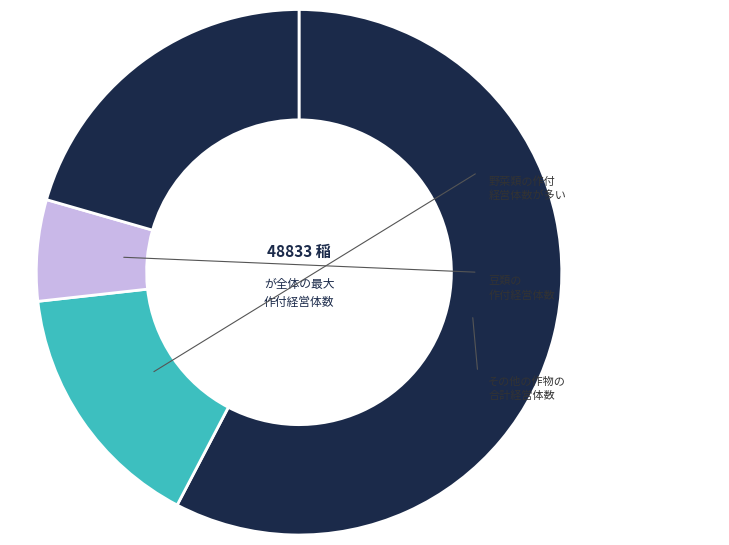

Count the number of slices in the pie.

4